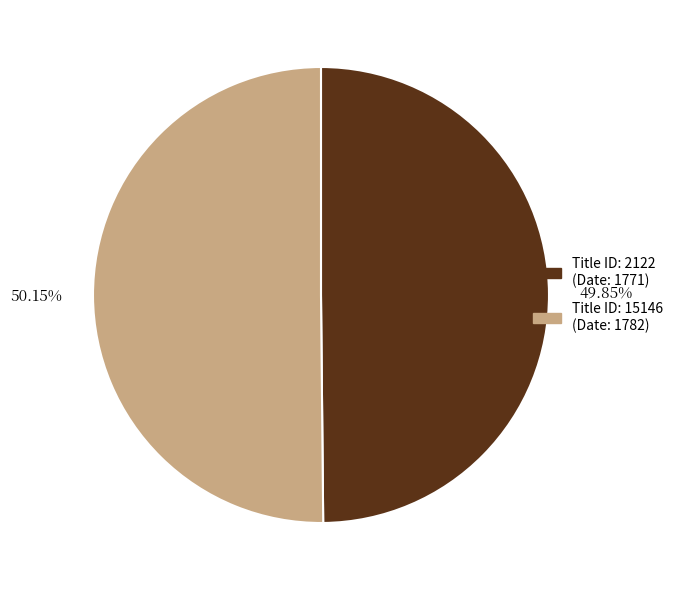

Is there any slice that represents more than half of the pie?

Yes